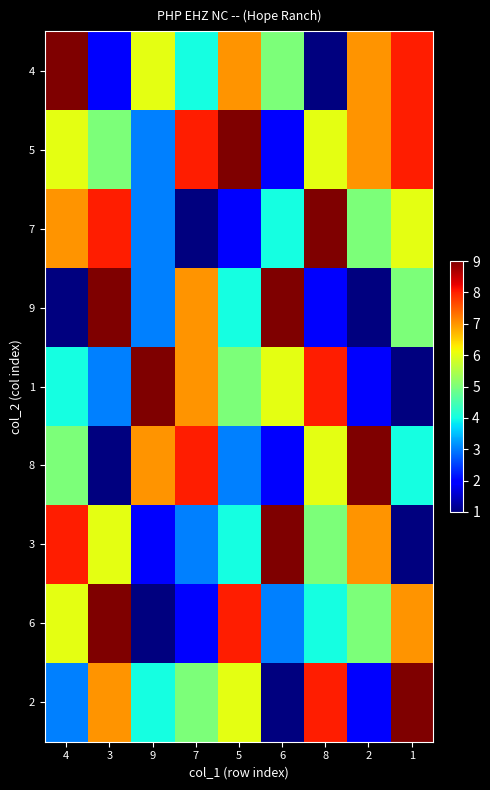

Reading left to right, list all the values displayed in this chart.

4: 4=9	3=2	9=6	7=4	5=7	6=5	8=1	2=7	1=8
5: 4=6	3=5	9=3	7=8	5=9	6=2	8=6	2=7	1=8
7: 4=7	3=8	9=3	7=1	5=2	6=4	8=9	2=5	1=6
9: 4=1	3=9	9=3	7=7	5=4	6=9	8=2	2=1	1=5
1: 4=4	3=3	9=9	7=7	5=5	6=6	8=8	2=2	1=1
8: 4=5	3=1	9=7	7=8	5=3	6=2	8=6	2=9	1=4
3: 4=8	3=6	9=2	7=3	5=4	6=9	8=5	2=7	1=1
6: 4=6	3=9	9=1	7=2	5=8	6=3	8=4	2=5	1=7
2: 4=3	3=7	9=4	7=5	5=6	6=1	8=8	2=2	1=9